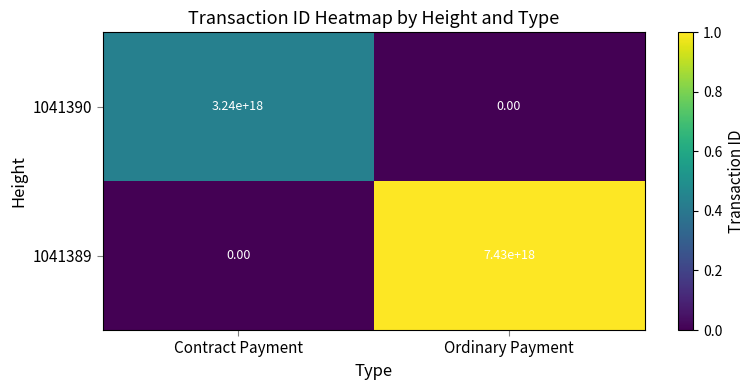

Rank the series at Ordinary Payment from lowest to highest value.

1041390, 1041389